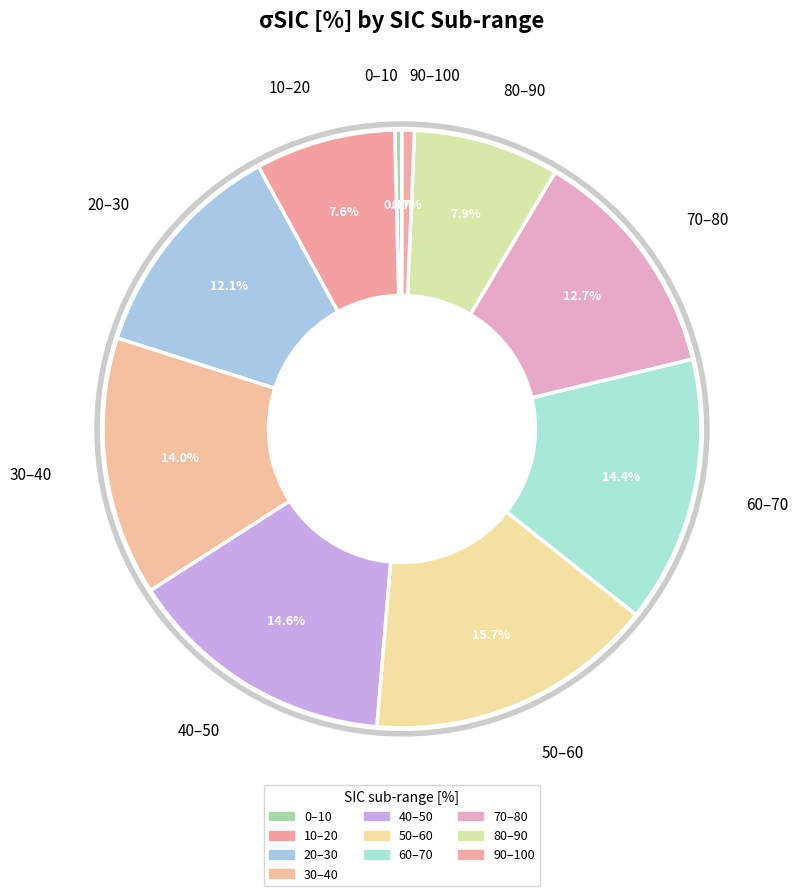

How many segments does this pie chart have?

10